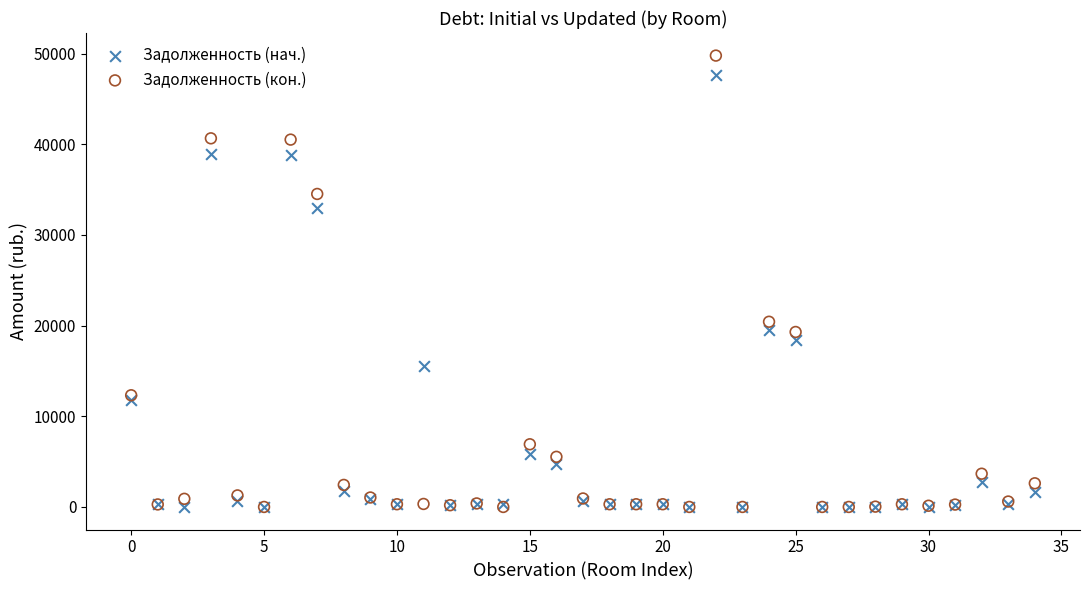

In the Задолженность (кон.) series, what Y value is closest to 24892?

20427.5